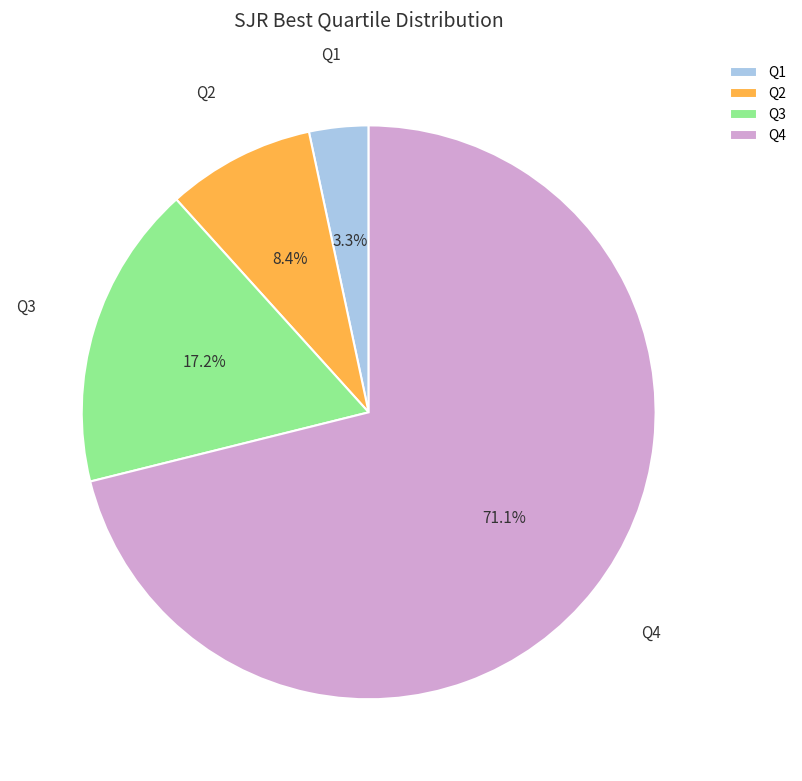

Which category has the smallest portion of the pie?

Q1